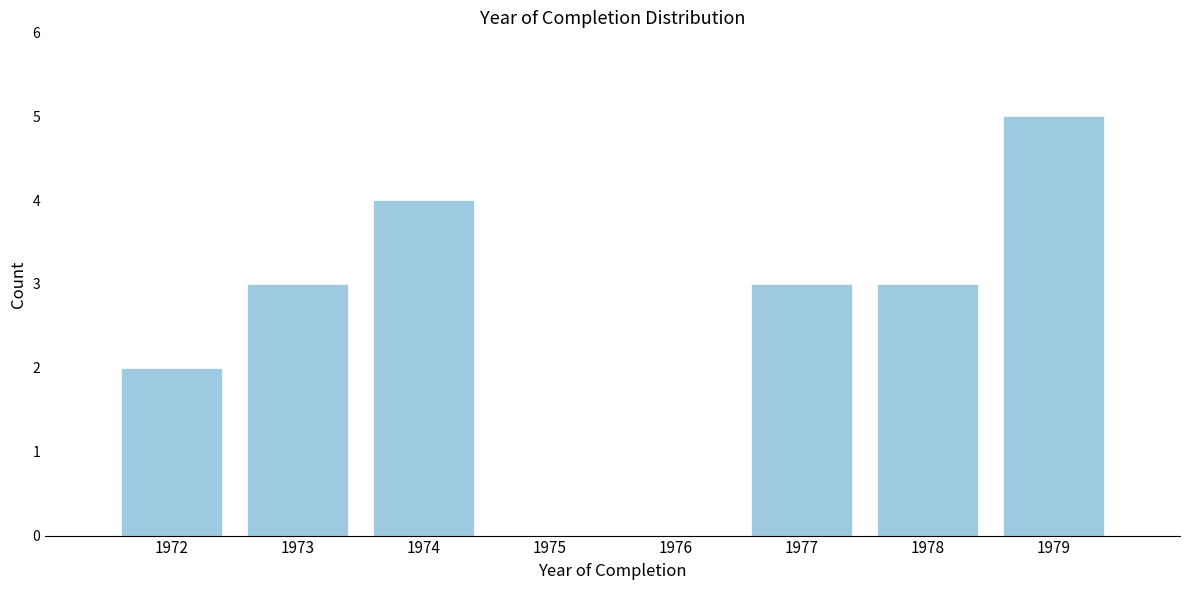

Reading left to right, what are all the values shown in this chart?

1972=2	1973=3	1974=4	1975=0	1976=0	1977=3	1978=3	1979=5